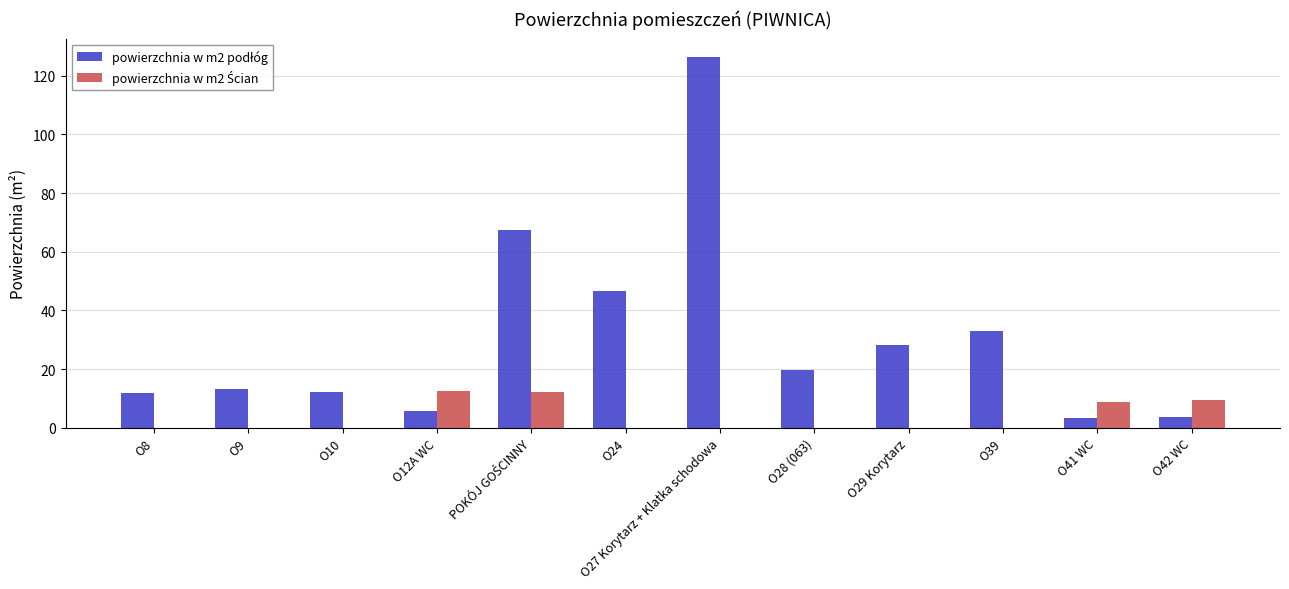

Count the number of categories in the chart.

12